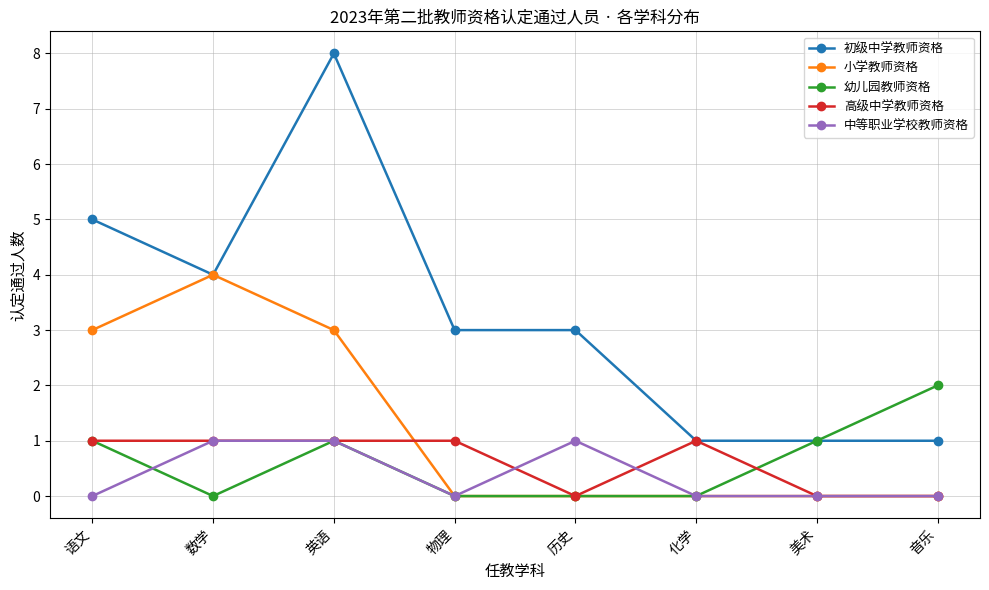

What is the label of the 8th point from the left?

音乐